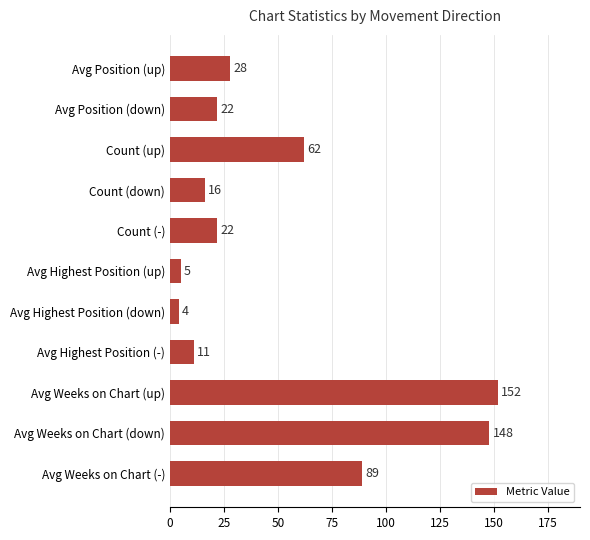

What is the ratio of the value at Avg Weeks on Chart (down) to the value at Avg Highest Position (down)?

37.0